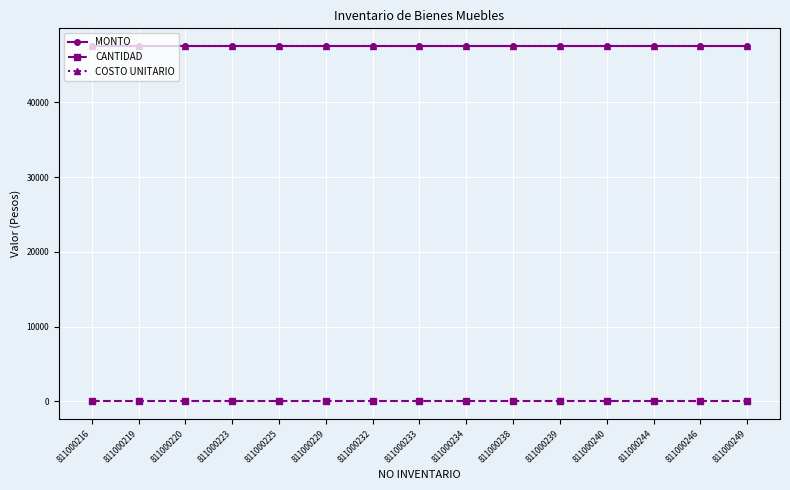

Is this an area chart (filled region under the line)?

No